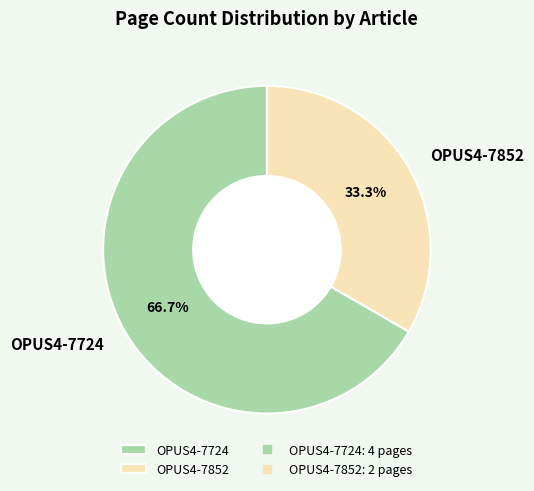

Combined, do OPUS4-7852 and OPUS4-7724 account for over 50%?

Yes